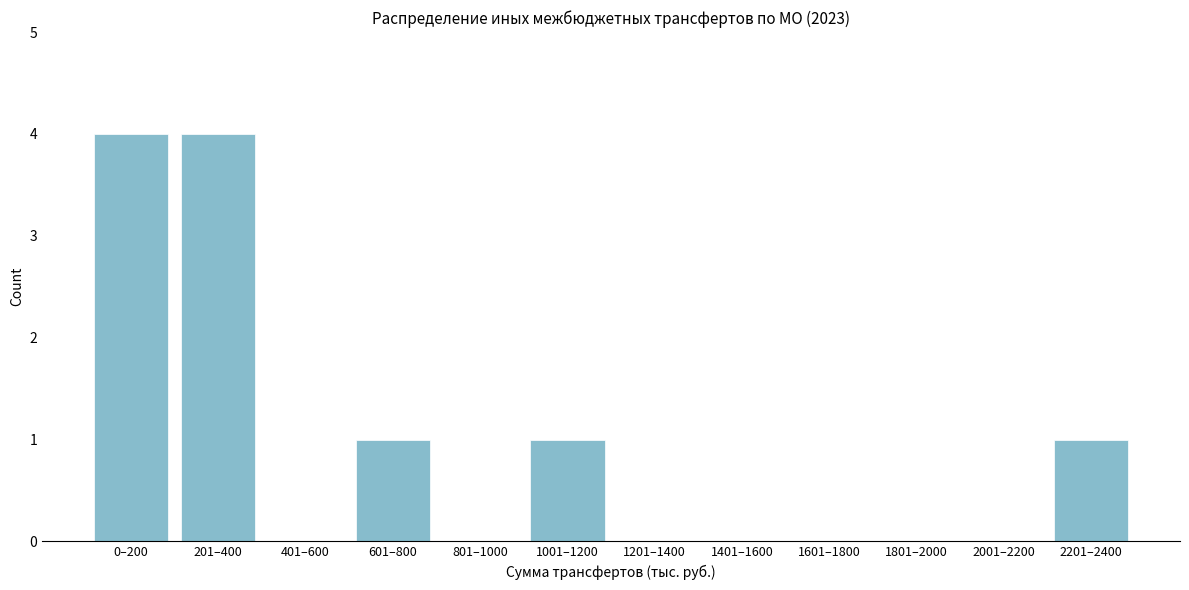

Reading right to left, what are all the values shown in this chart?

2201–2400=1	2001–2200=0	1801–2000=0	1601–1800=0	1401–1600=0	1201–1400=0	1001–1200=1	801–1000=0	601–800=1	401–600=0	201–400=4	0–200=4